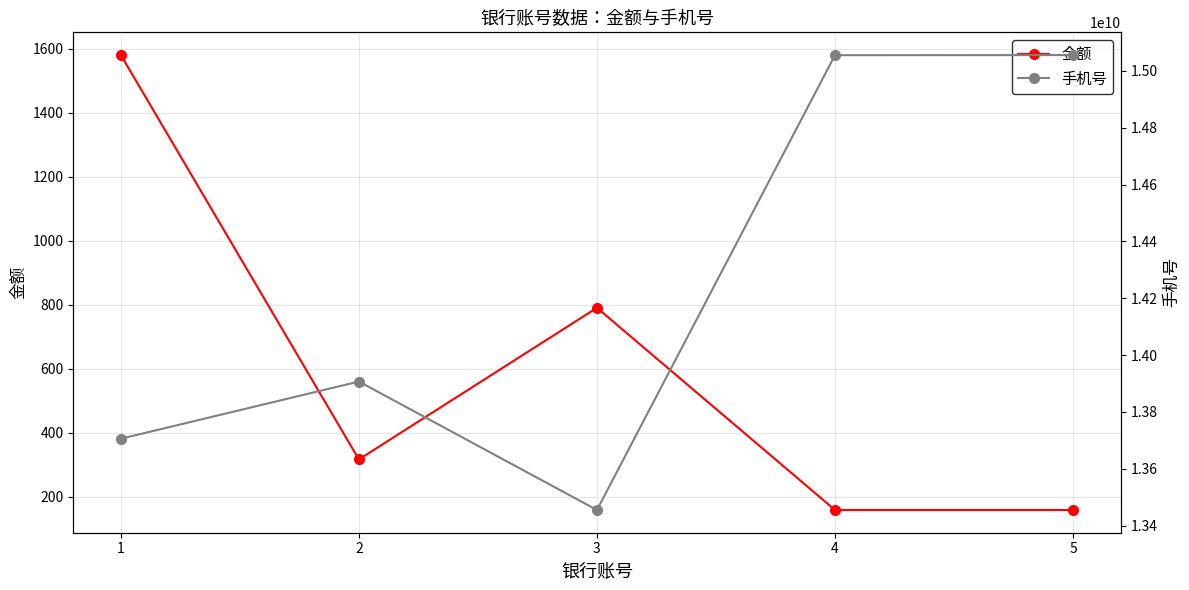

Which label corresponds to the largest value in the chart?

5